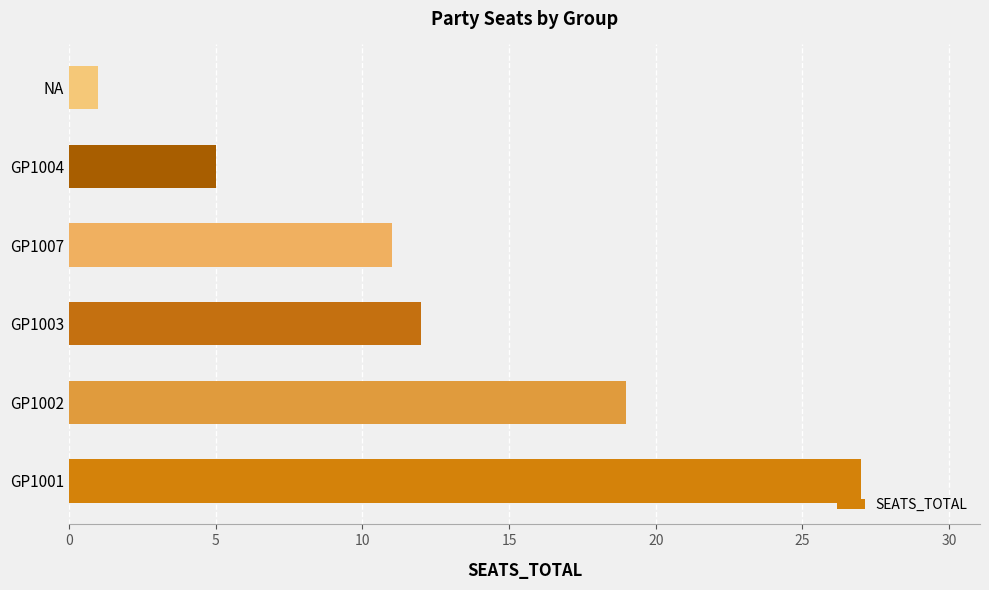

What is the approximate value at GP1007?

11